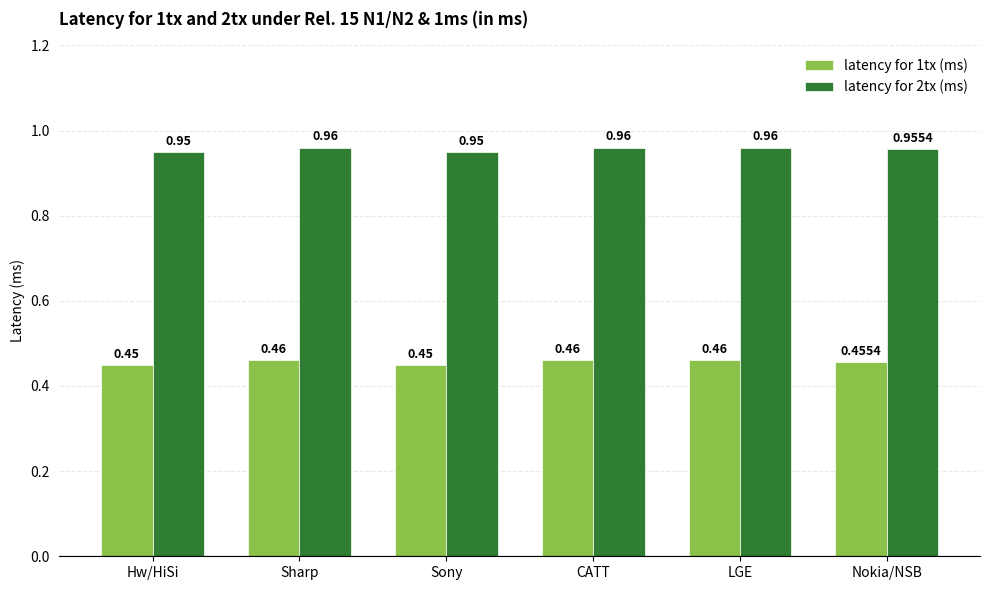

What are all the series names shown in the legend?

latency for 1tx (ms), latency for 2tx (ms)